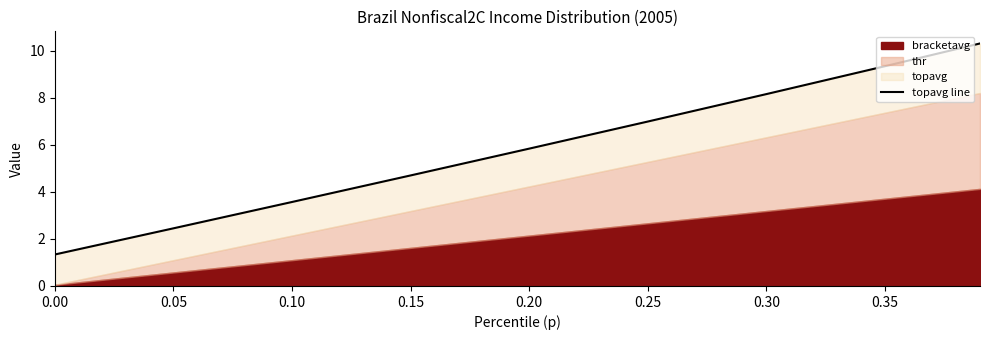

The value at 0.10 is 5.8. True or false?

False